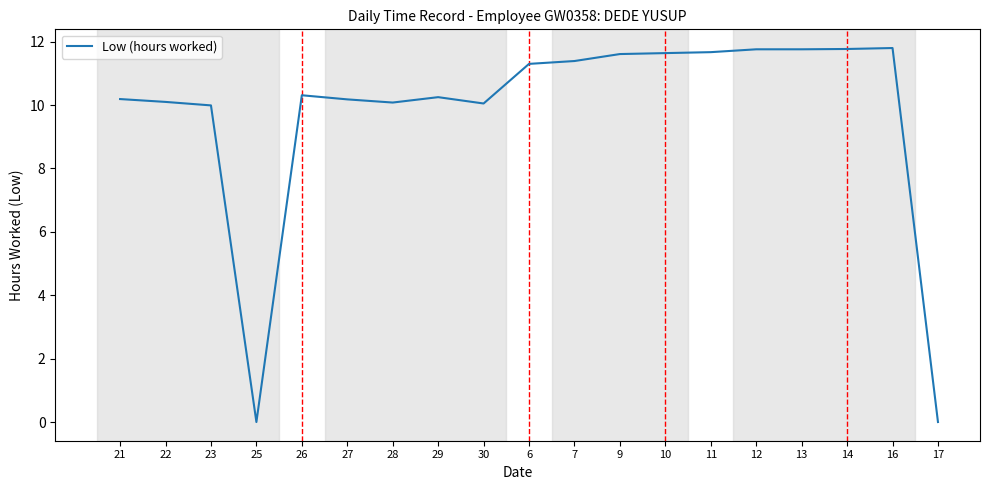

True or false: the data shows 11.3 at 6.

True